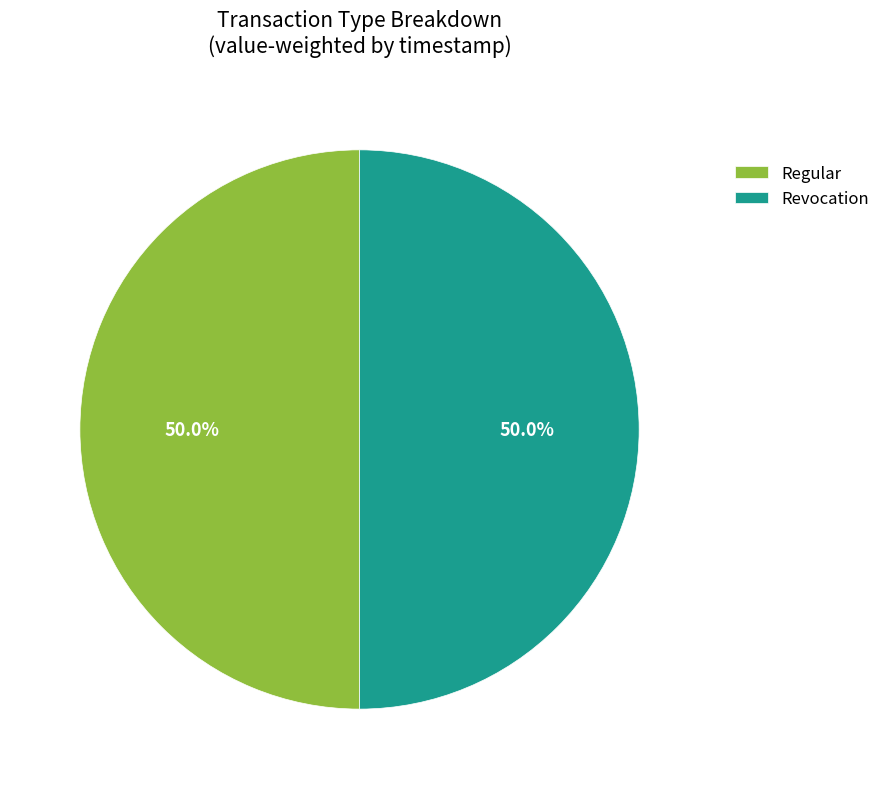

What portion of the pie excludes Revocation?

50.0%